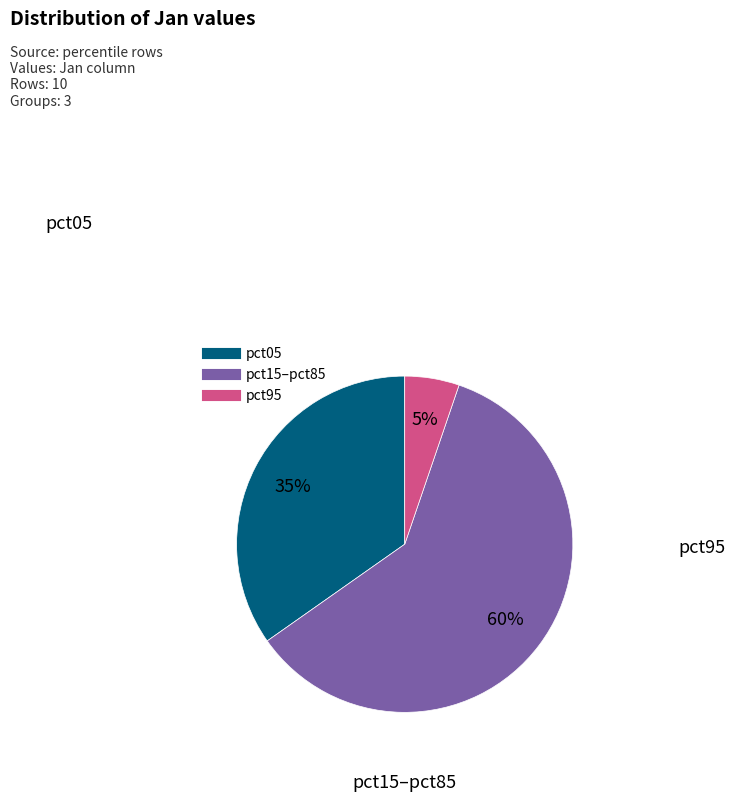

Does any single category account for the majority?

Yes